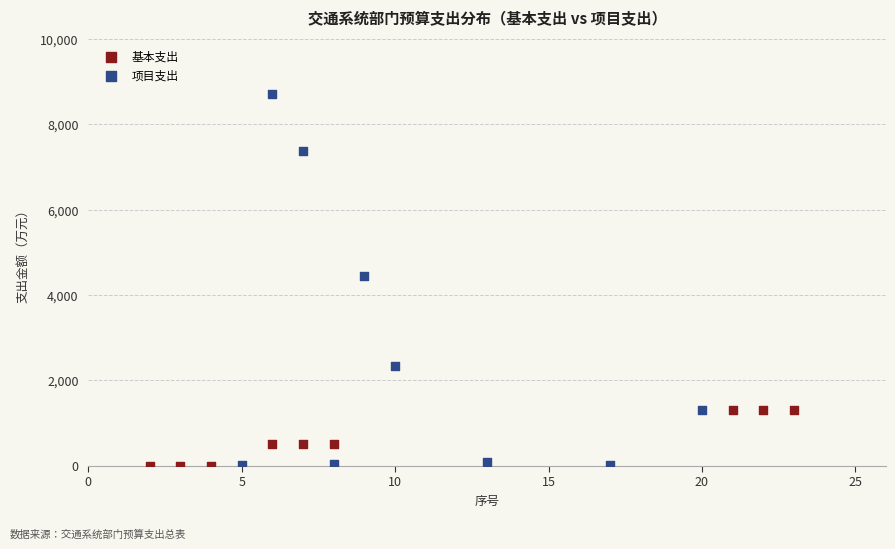

Which series has the largest Y range (max minus min)?

项目支出